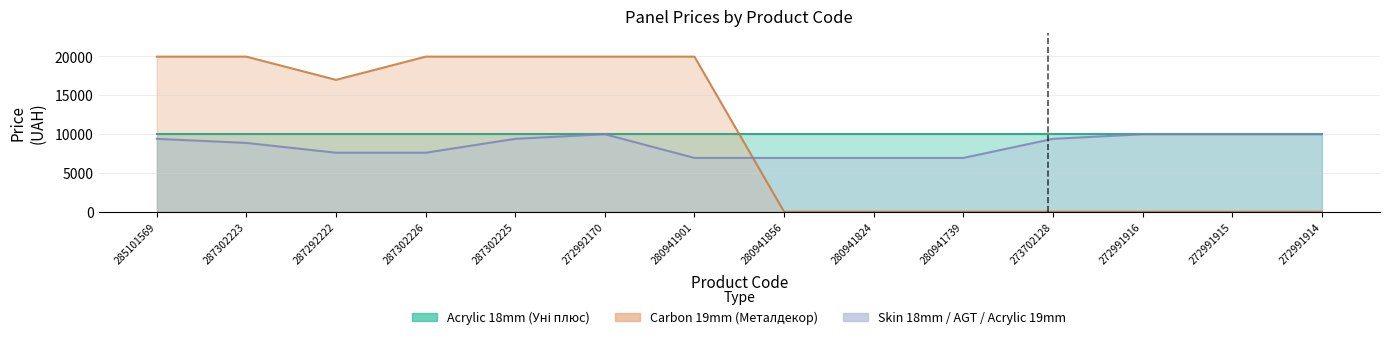

Between 272992170 and 280941824, which is larger?

272992170